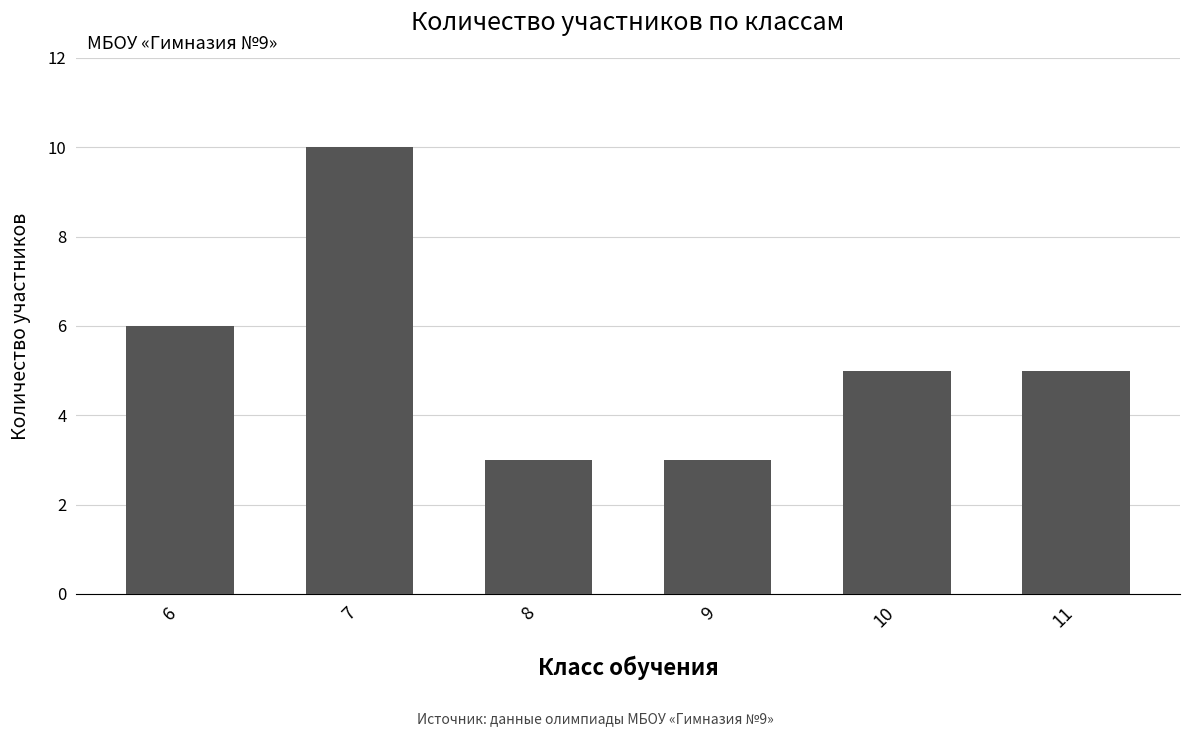

What is the difference between the values at 11 and 8?

2